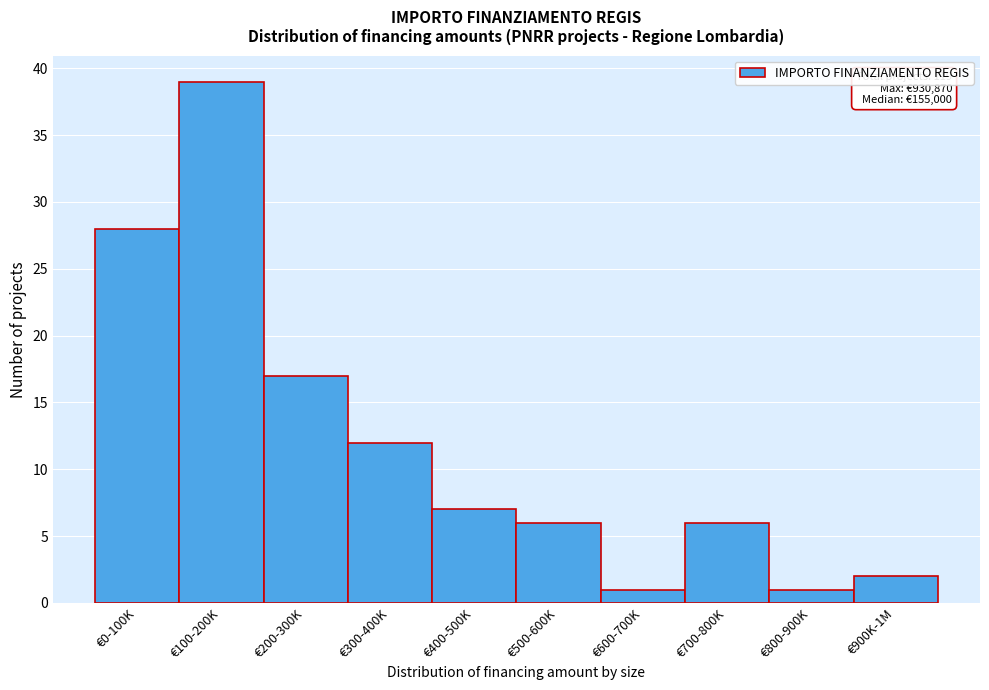

Reading right to left, transcribe all the data shown in this chart.

2	1	6	1	6	7	12	17	39	28